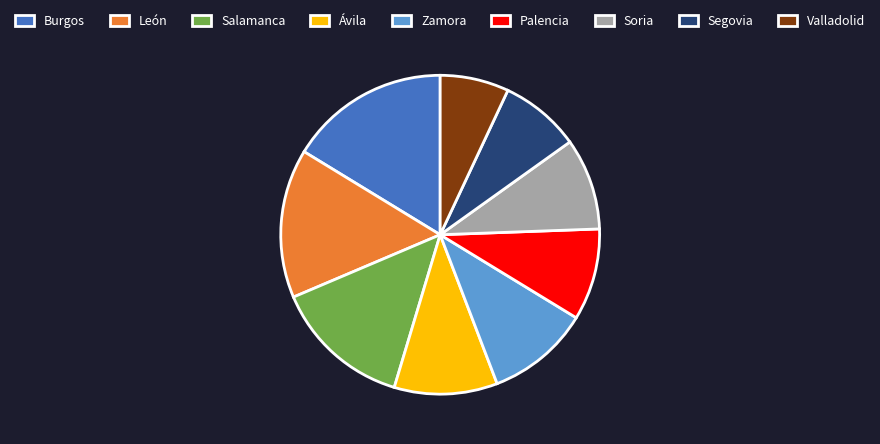

True or false: Ávila accounts for 10% of the total.

True